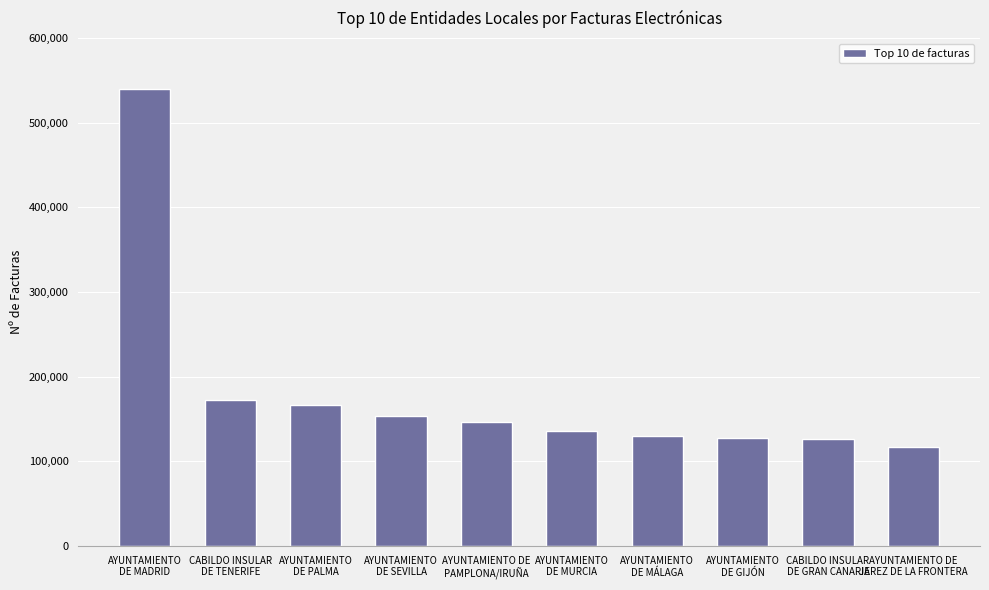

The value at CABILDO INSULAR
DE TENERIFE is 63432. True or false?

False